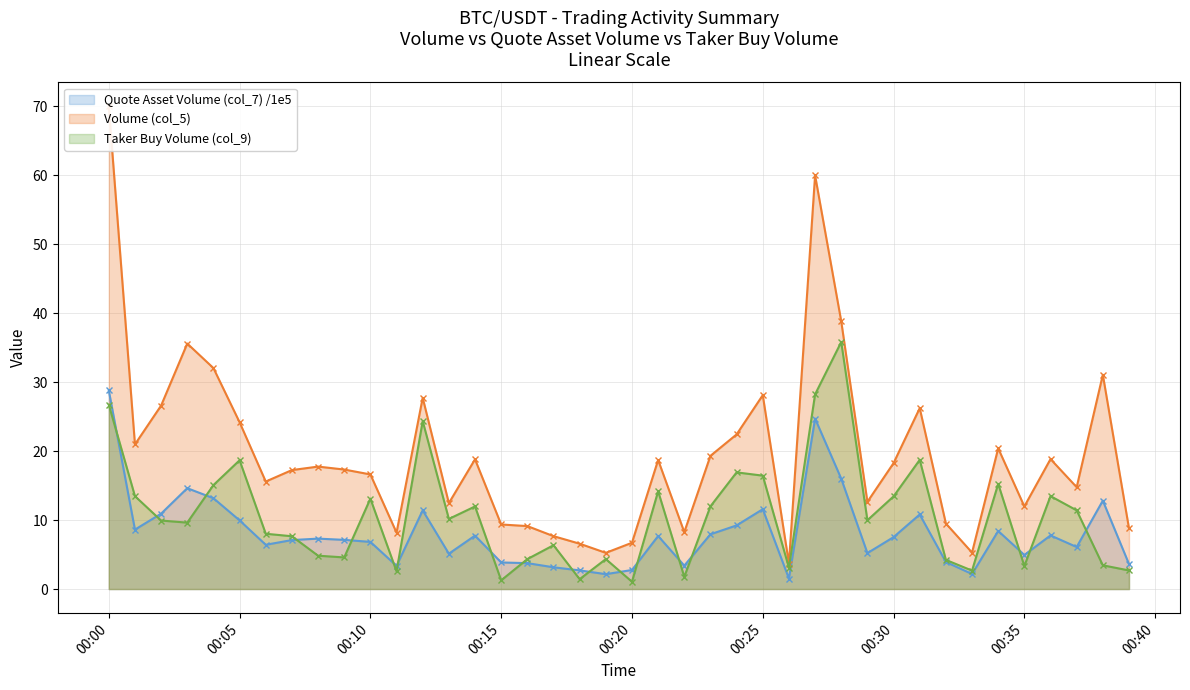

True or false: Volume (col_5) has more than 1 points higher than both neighbors.

True